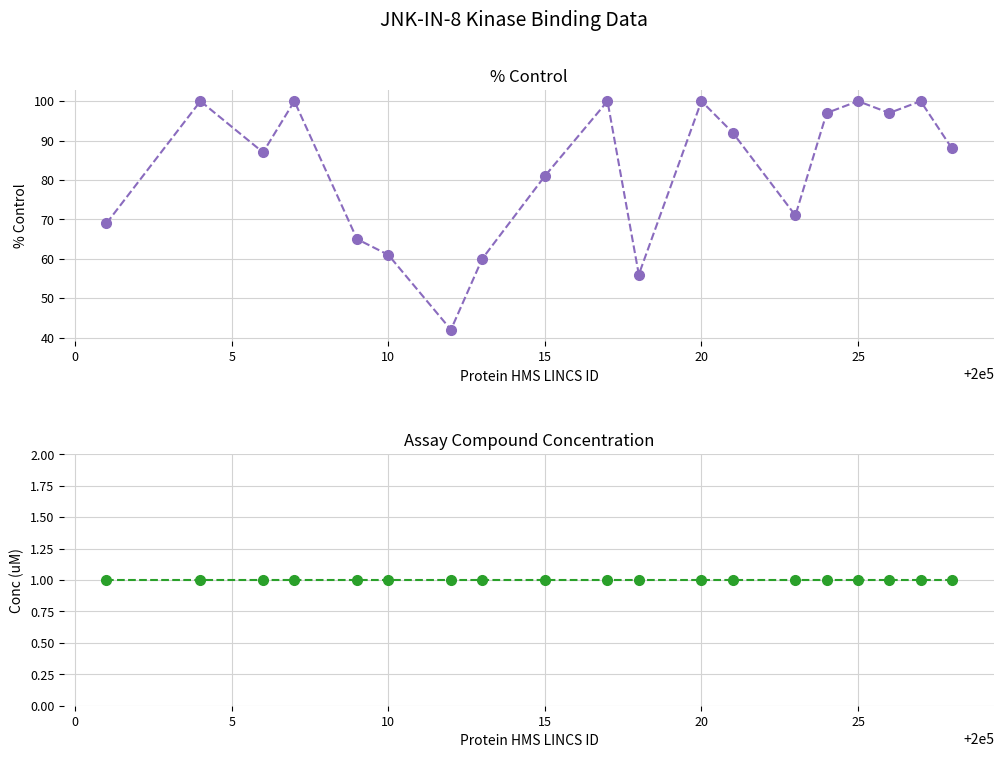

True or false: Assay compound conc and % Control cross at least once.

False